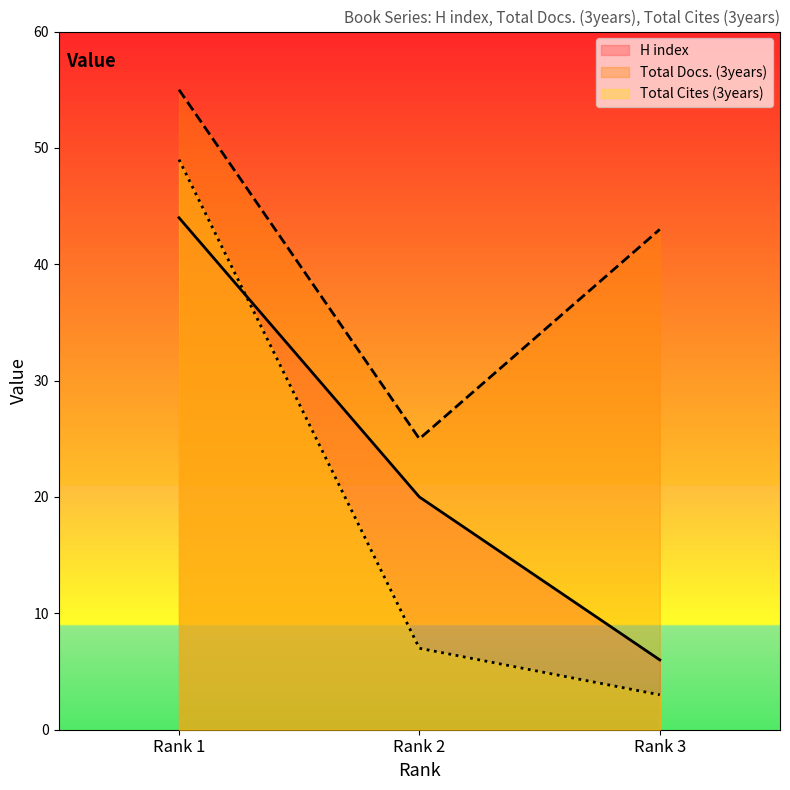

At which label is H index closest to 25?

Rank 2